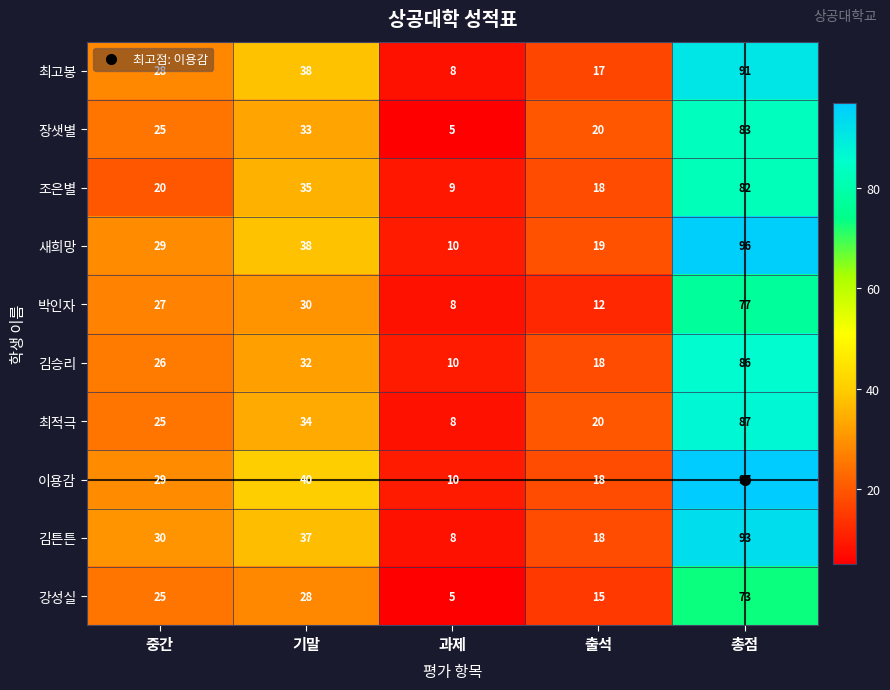

What is the greatest value displayed?

97